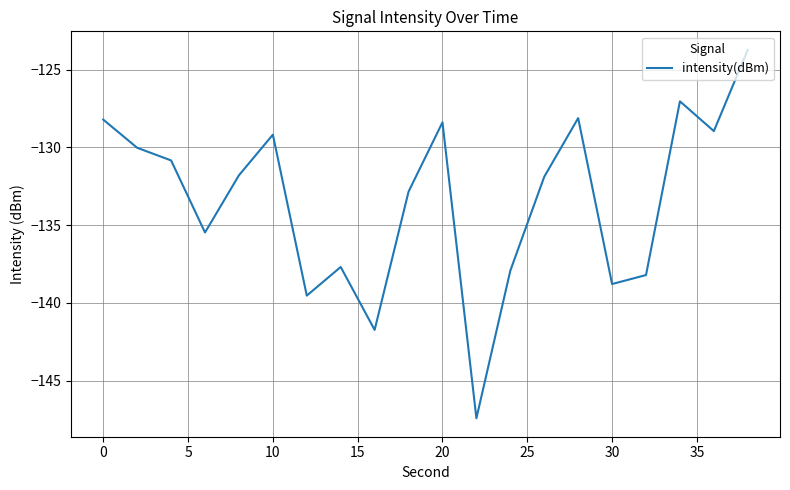

What is the greatest value displayed?

-123.7